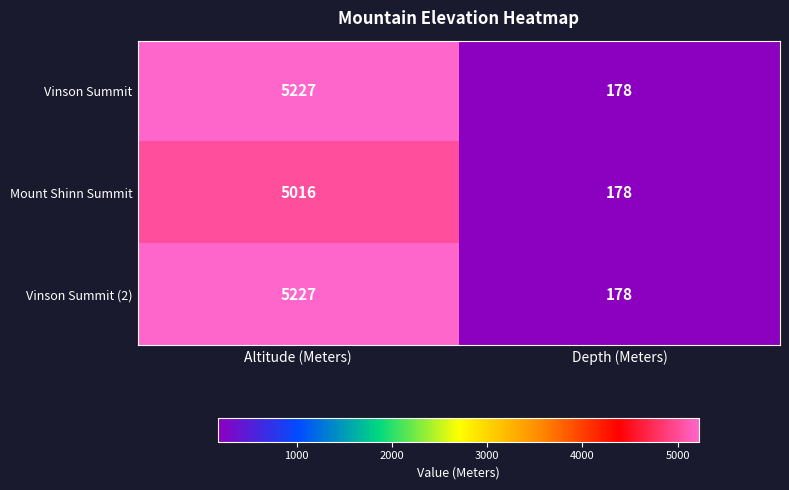

At which category is the sum across all series the highest?

Altitude (Meters)